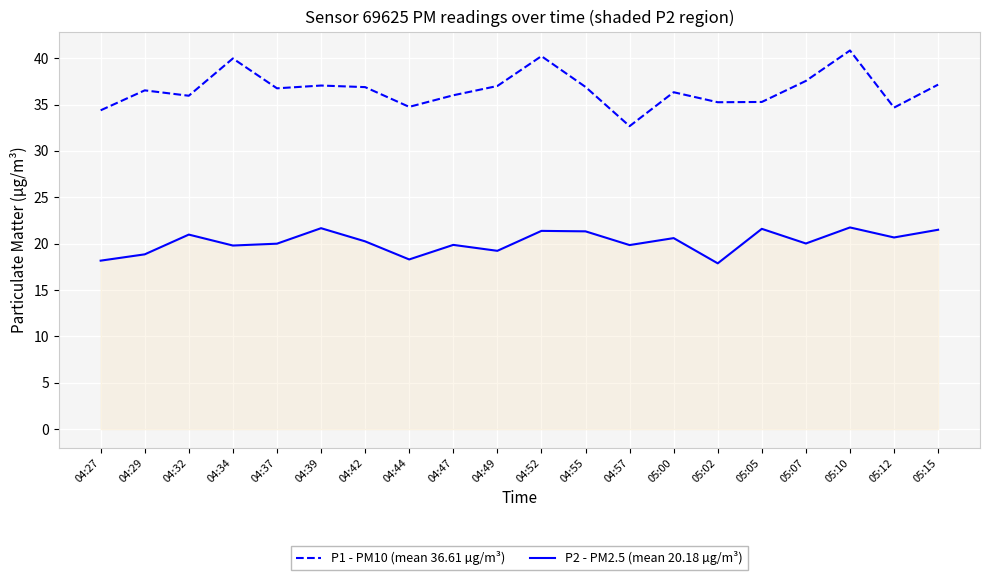

At which category does P1 - PM10 (mean 36.61 µg/m³) reach its first local peak?

04:29